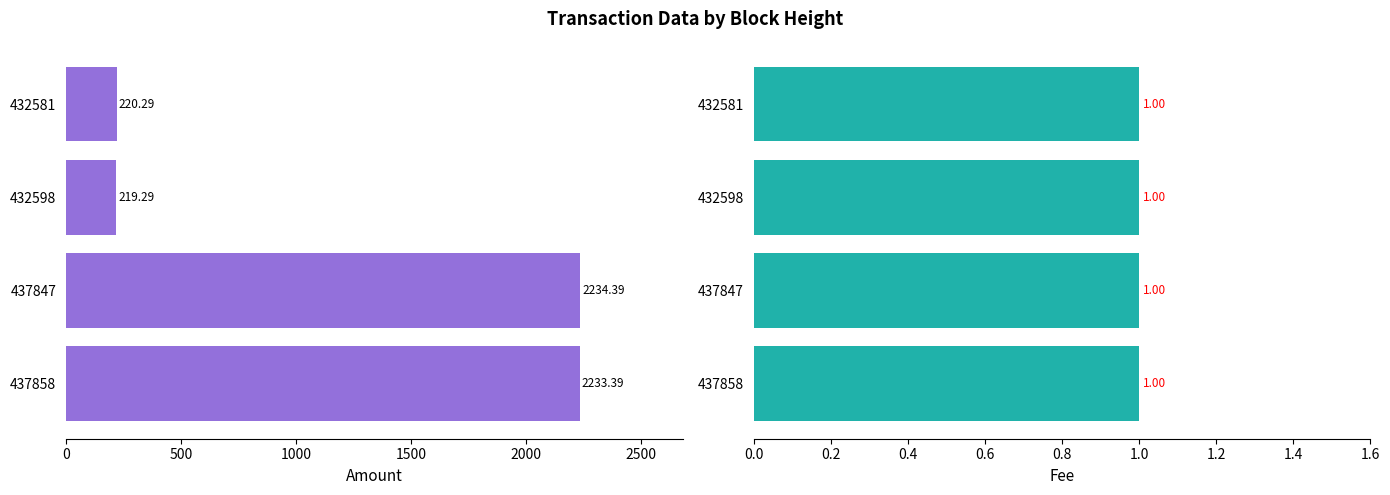

How many bars are there in total?

8